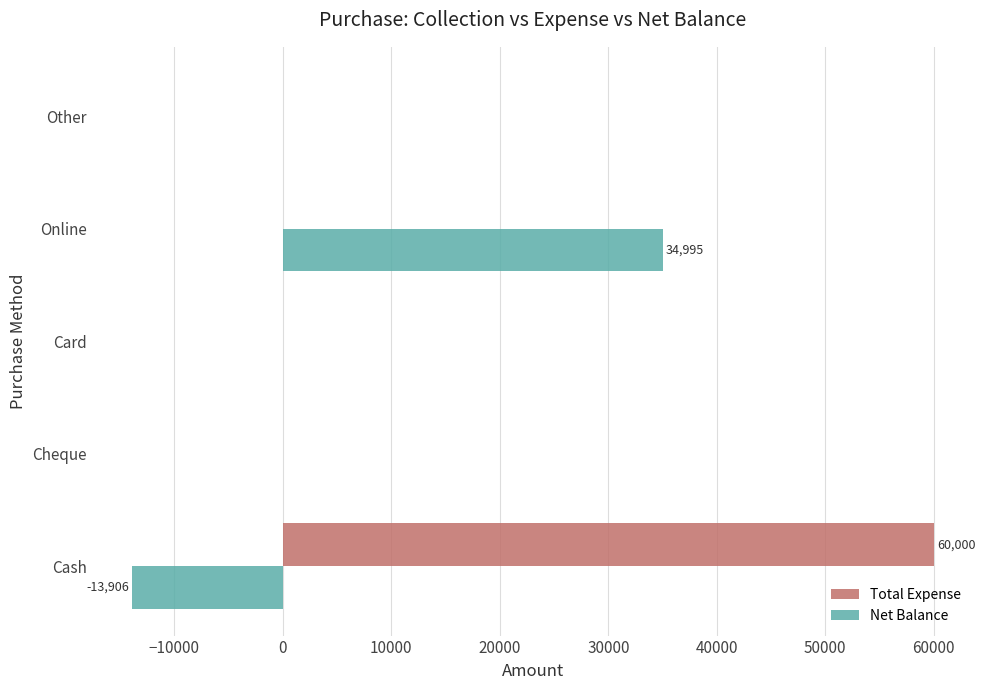

What is the maximum value for Net Balance?

34995